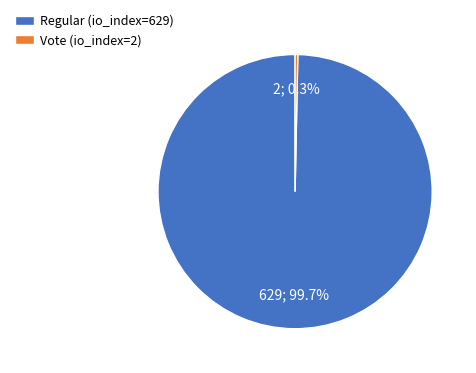

Rank the categories by value from lowest to highest.

Vote (io_index=2), Regular (io_index=629)